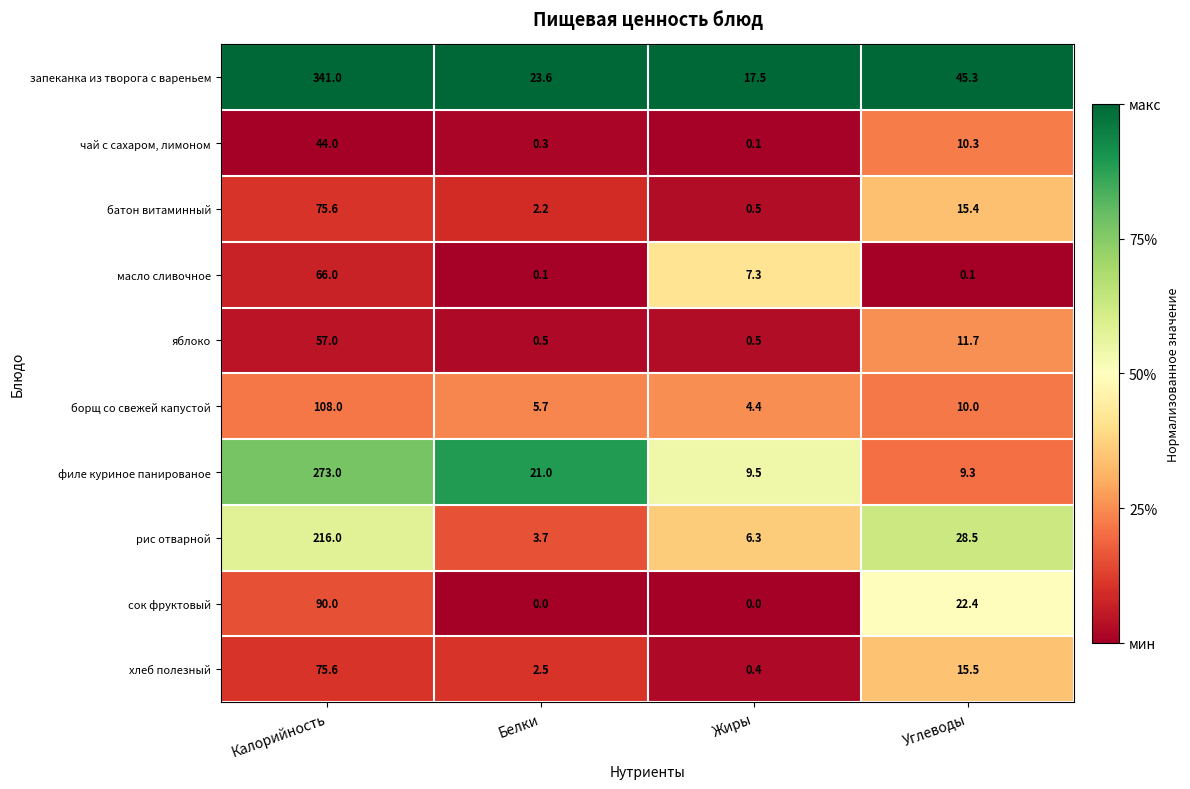

What is the sum of the масло сливочное values at Углеводы and Жиры?

7.4